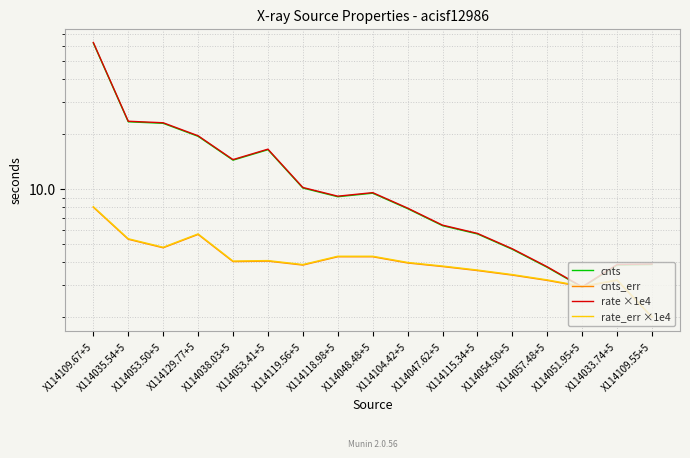

At which label does rate_err ×1e4 first exceed 3?

X114109.67+5